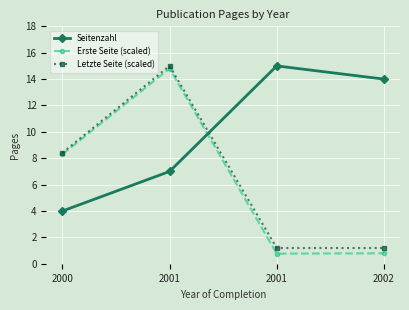

How many lines are shown in the chart?

3